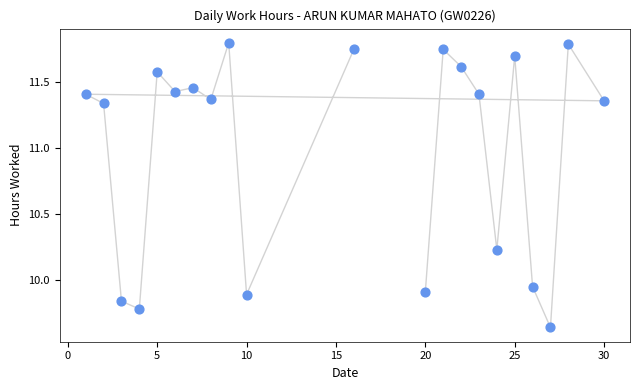

What is the range of X values (max minus min)?

29.0